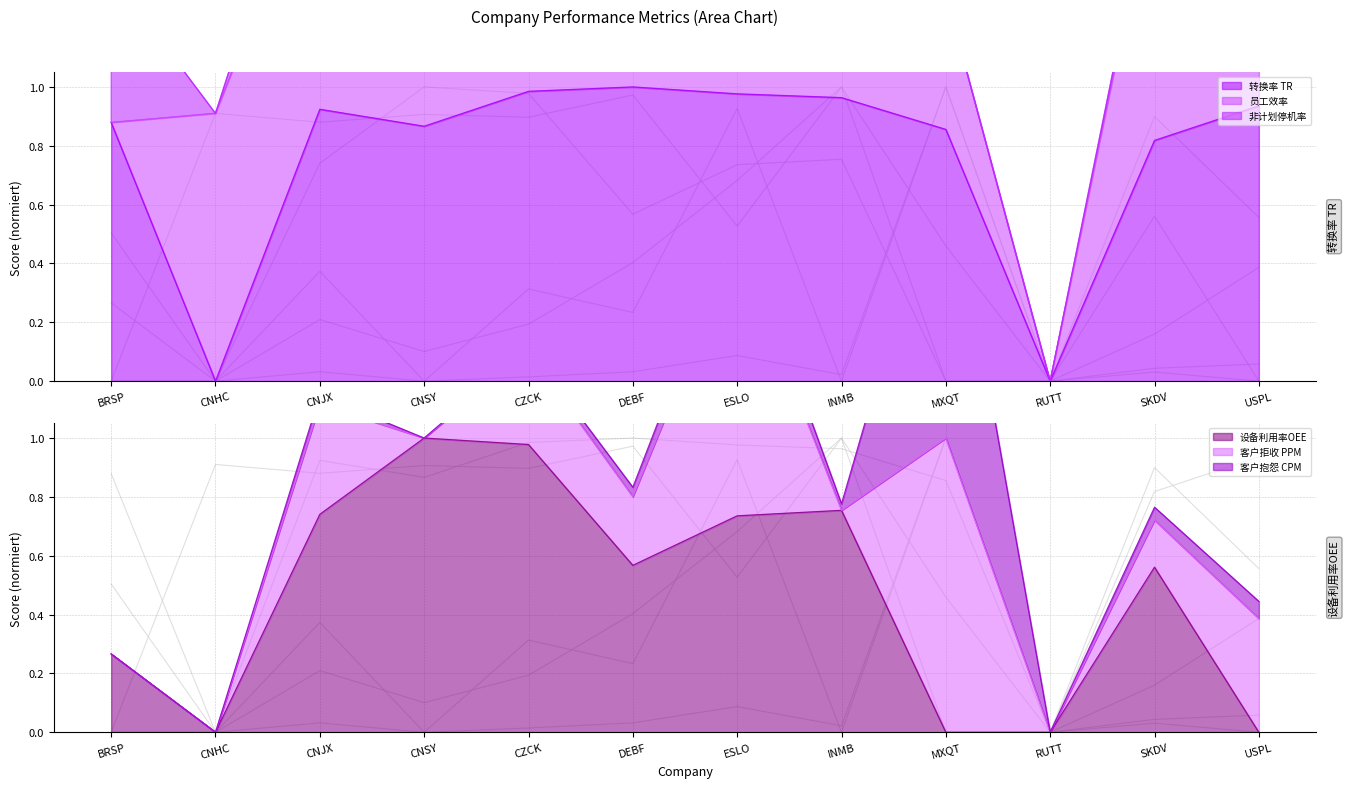

What is the difference between the second highest and second lowest values in the 客户拒收 PPM series?

0.9